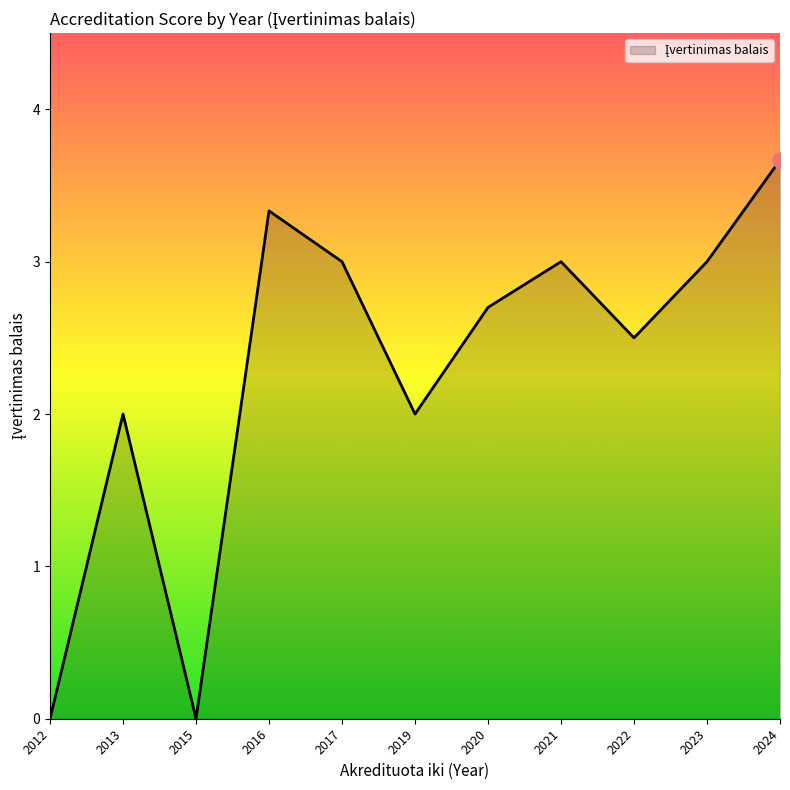

What is the ratio of the value at 2019 to the value at 2016?

0.6